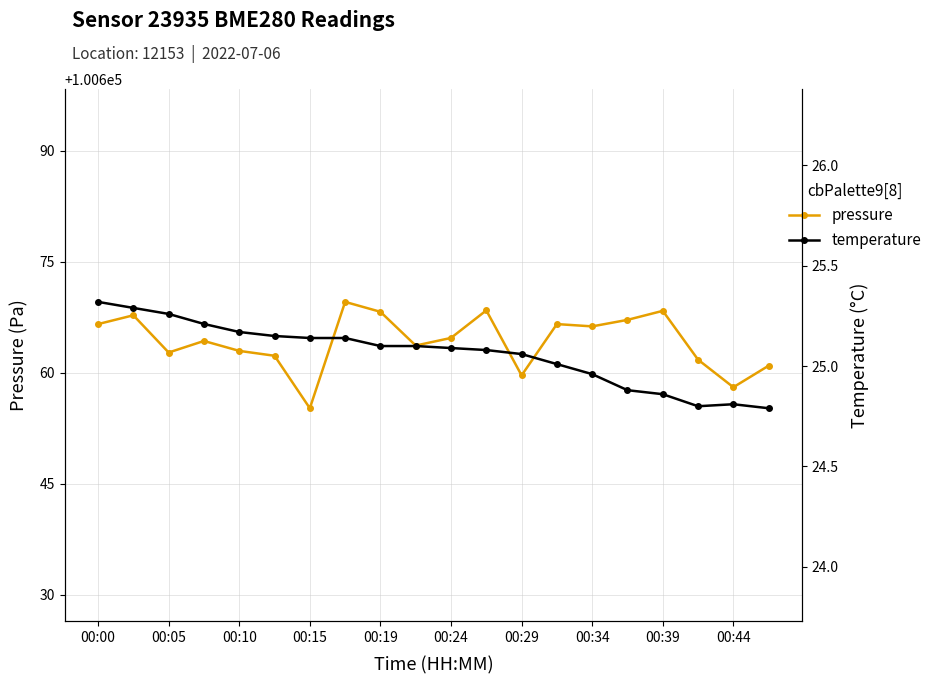

True or false: pressure and temperature intersect in this chart.

False